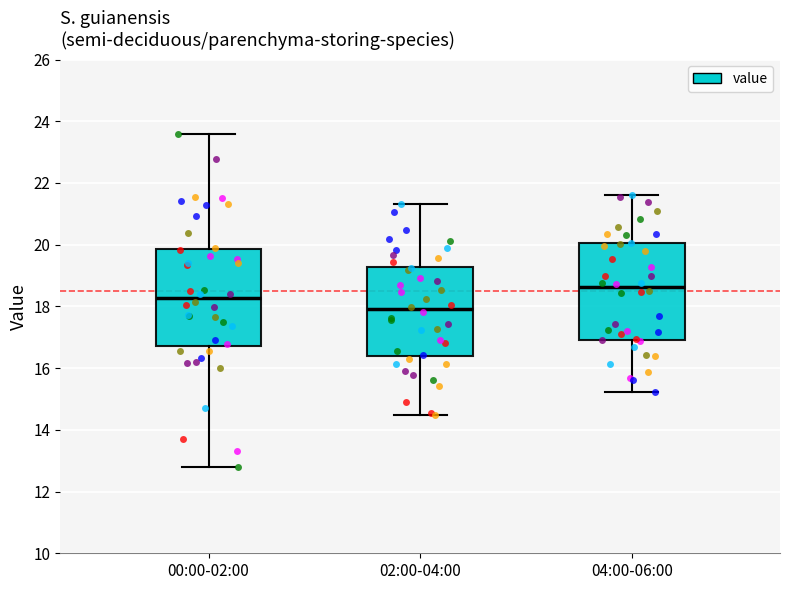

Reading left to right, transcribe this box plot: for each box, give where its median line is, the range the box spans, and where its two whiskers end, as read against the y-axis. The values are not printed on the chart, so give them approximately, as read against the axis.

00:00-02:00: median 18.2, box 16.8 to 19.8, whiskers 12.8 to 23.6
02:00-04:00: median 18.0, box 16.4 to 19.2, whiskers 14.4 to 21.4
04:00-06:00: median 18.6, box 17.0 to 20.0, whiskers 15.2 to 21.6